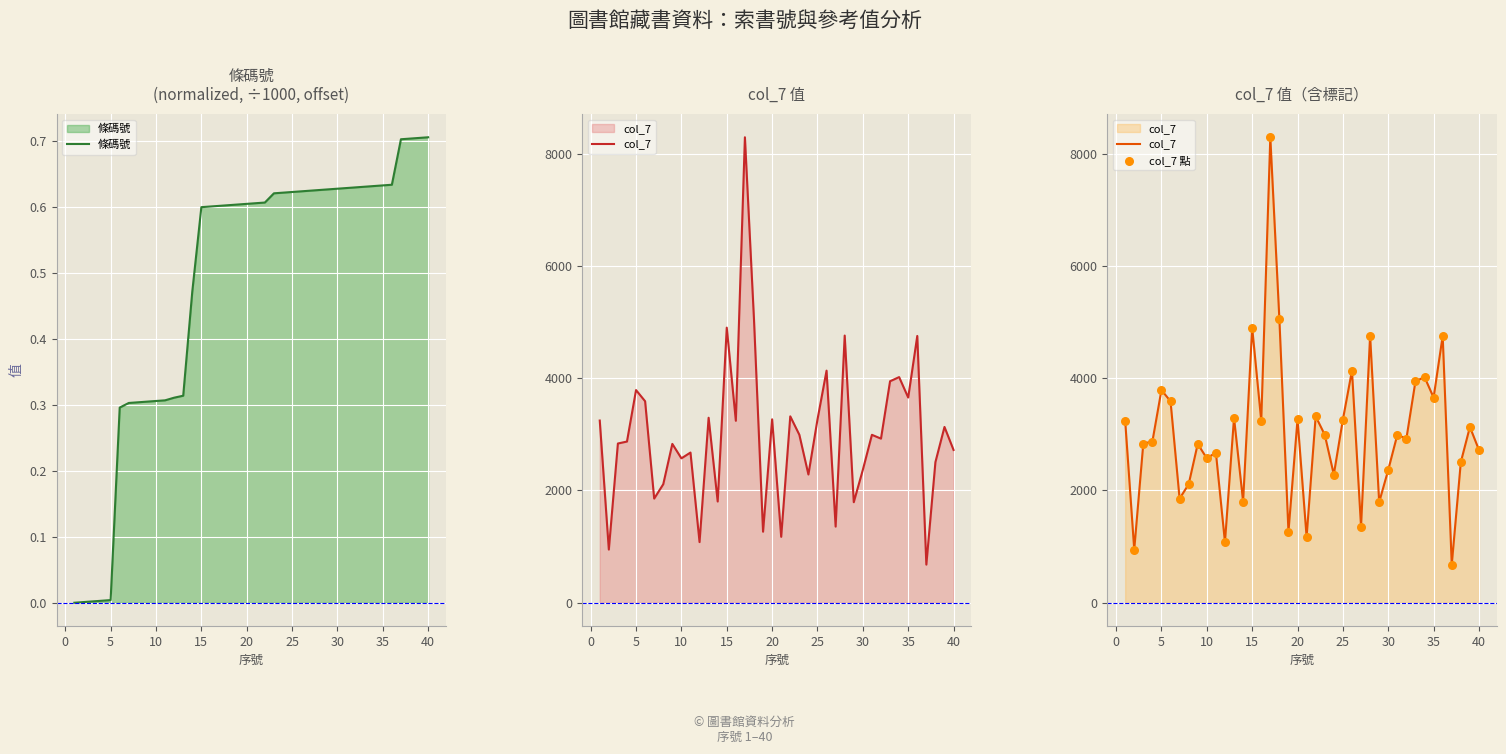

Which series has the largest total across all categories?

col_7